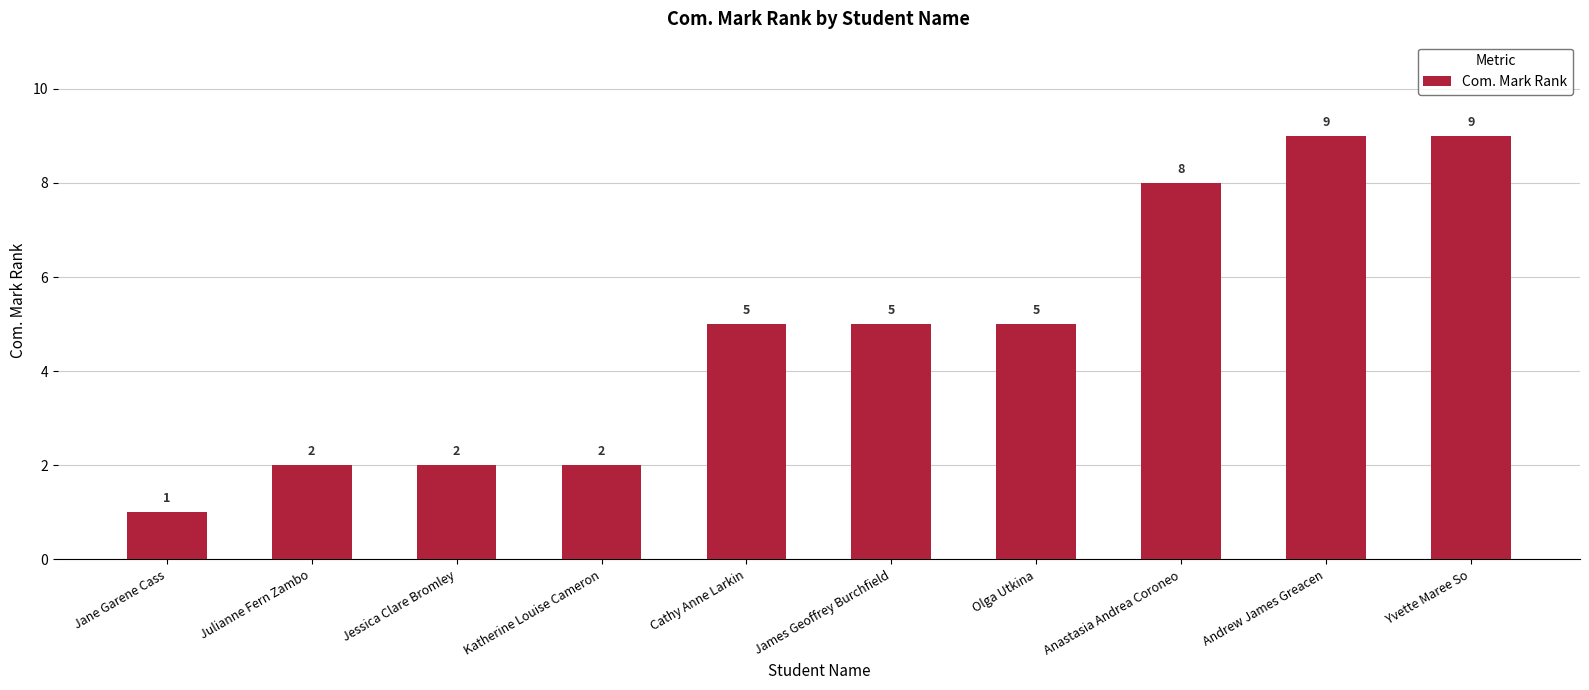

What is the label of the 4th bar from the right?

Olga Utkina